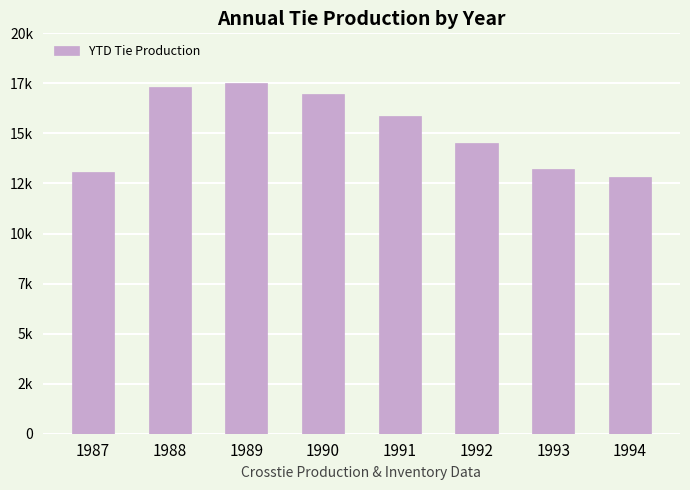

Rank the categories by value from lowest to highest.

1994, 1987, 1993, 1992, 1991, 1990, 1988, 1989